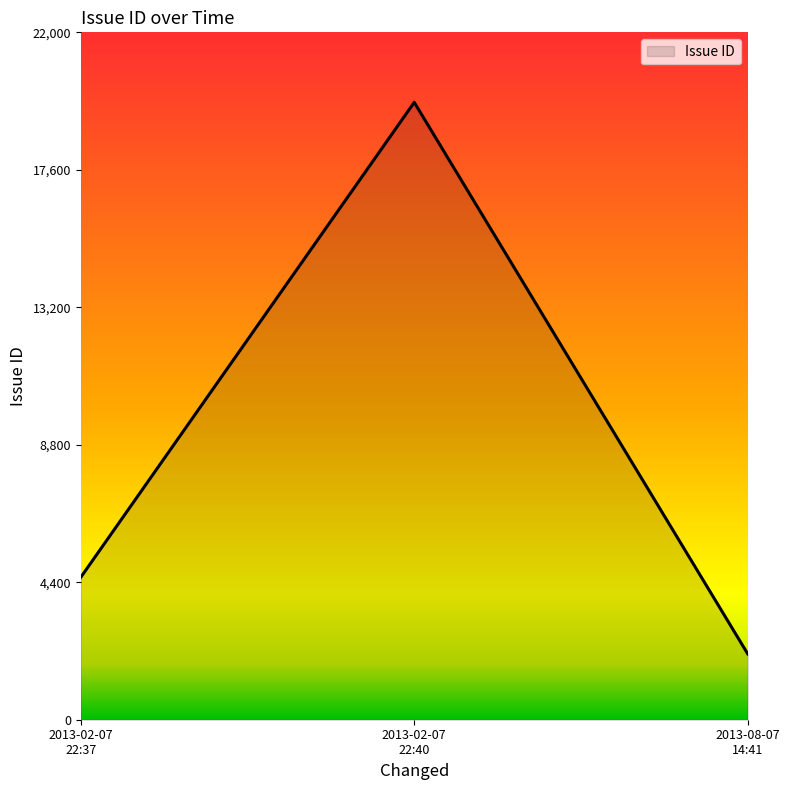

Does the chart display data point markers on the line(s)?

No